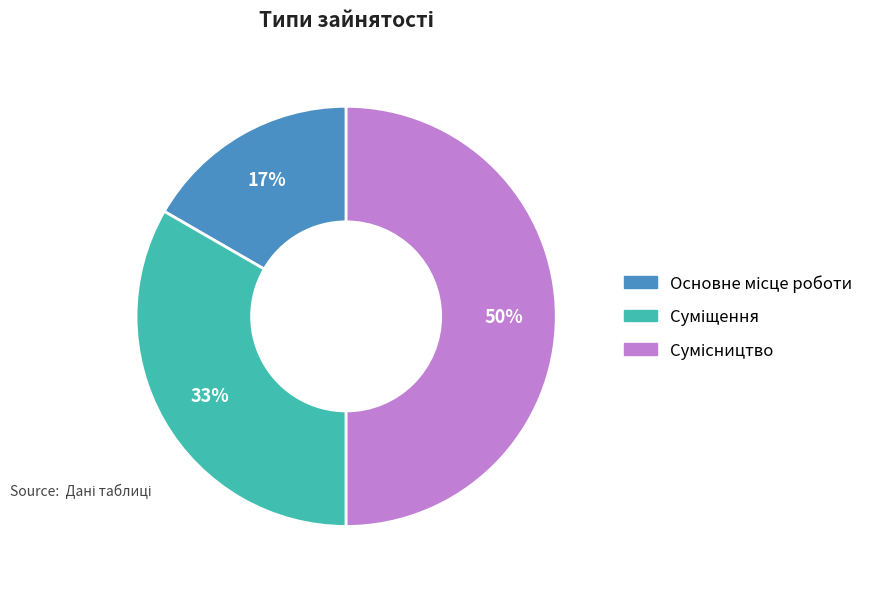

To the nearest percent, what is the average slice percentage?

33%